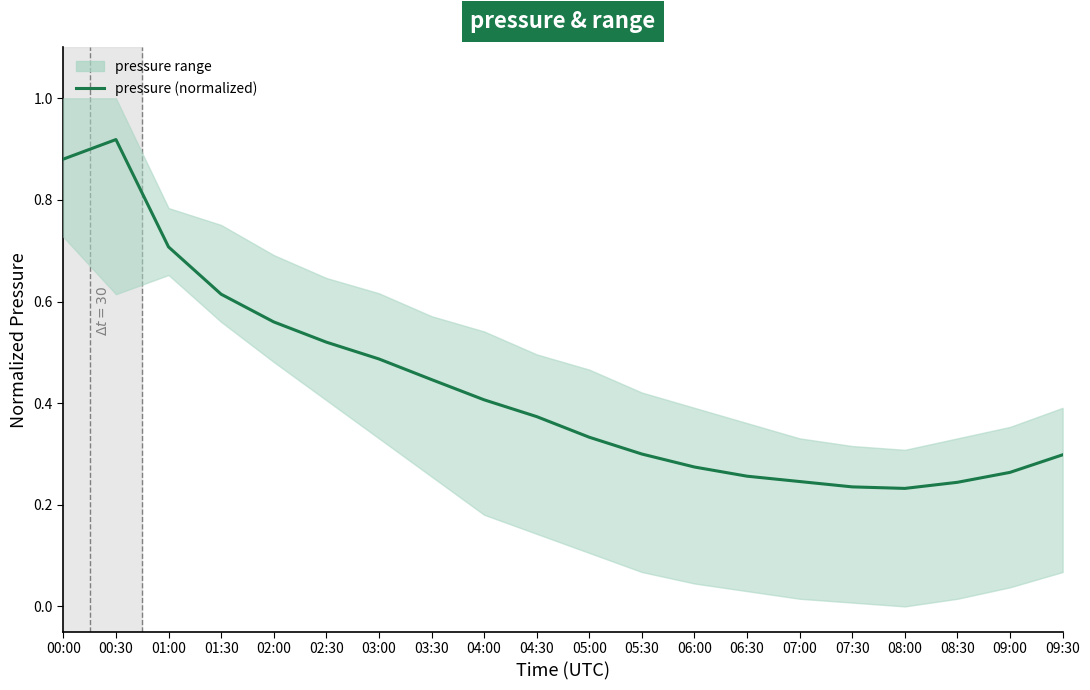

What is the change in value from 05:00 to 09:00?

-0.1